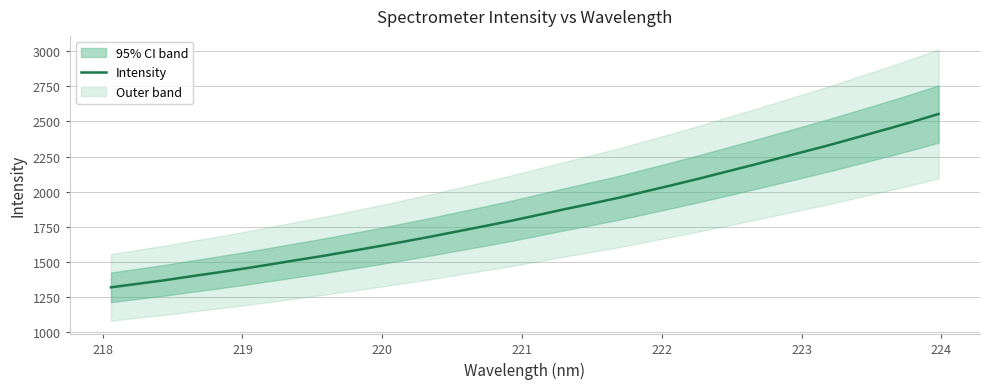

What is the minimum value for Intensity?

1318.3